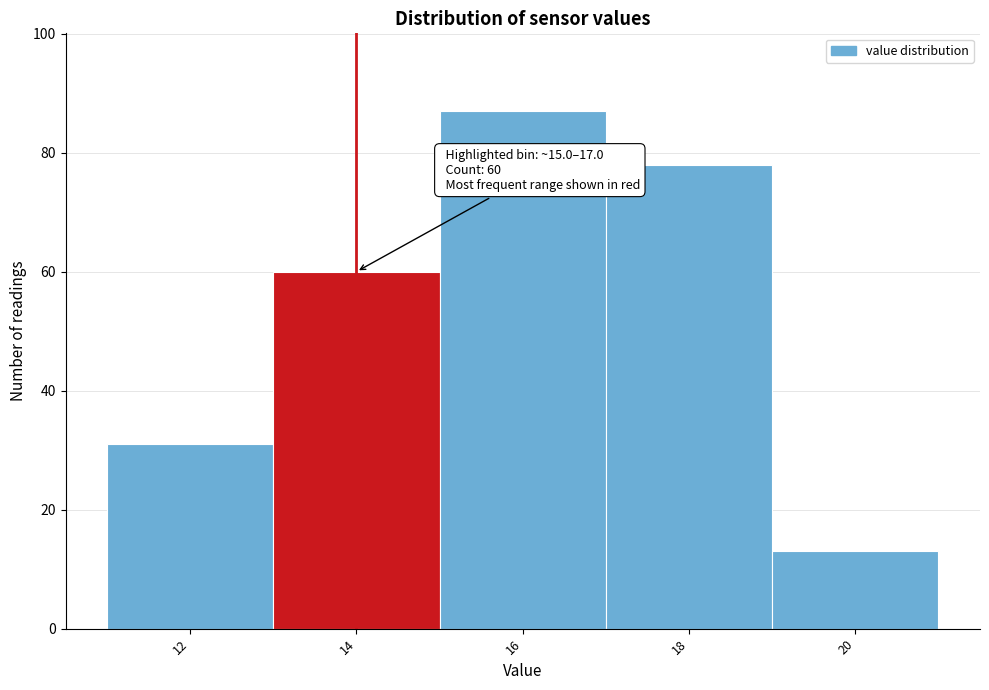

Reading left to right, transcribe all the data shown in this chart.

12=31	14=60	16=87	18=78	20=13